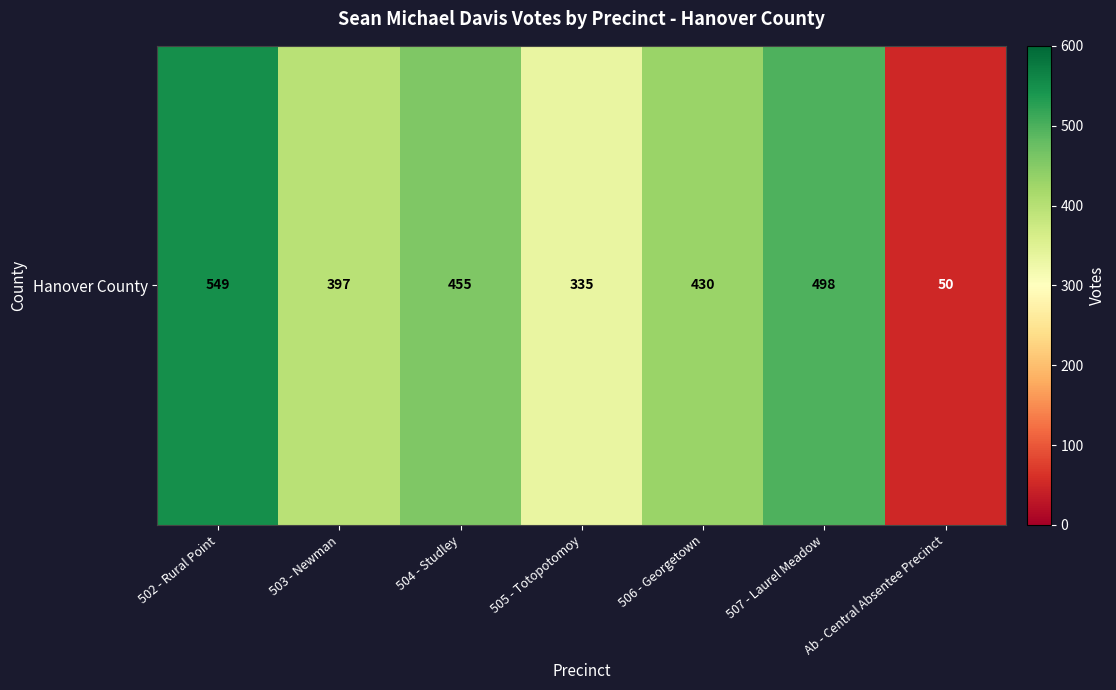

Which label corresponds to the smallest value in the chart?

Ab - Central Absentee Precinct